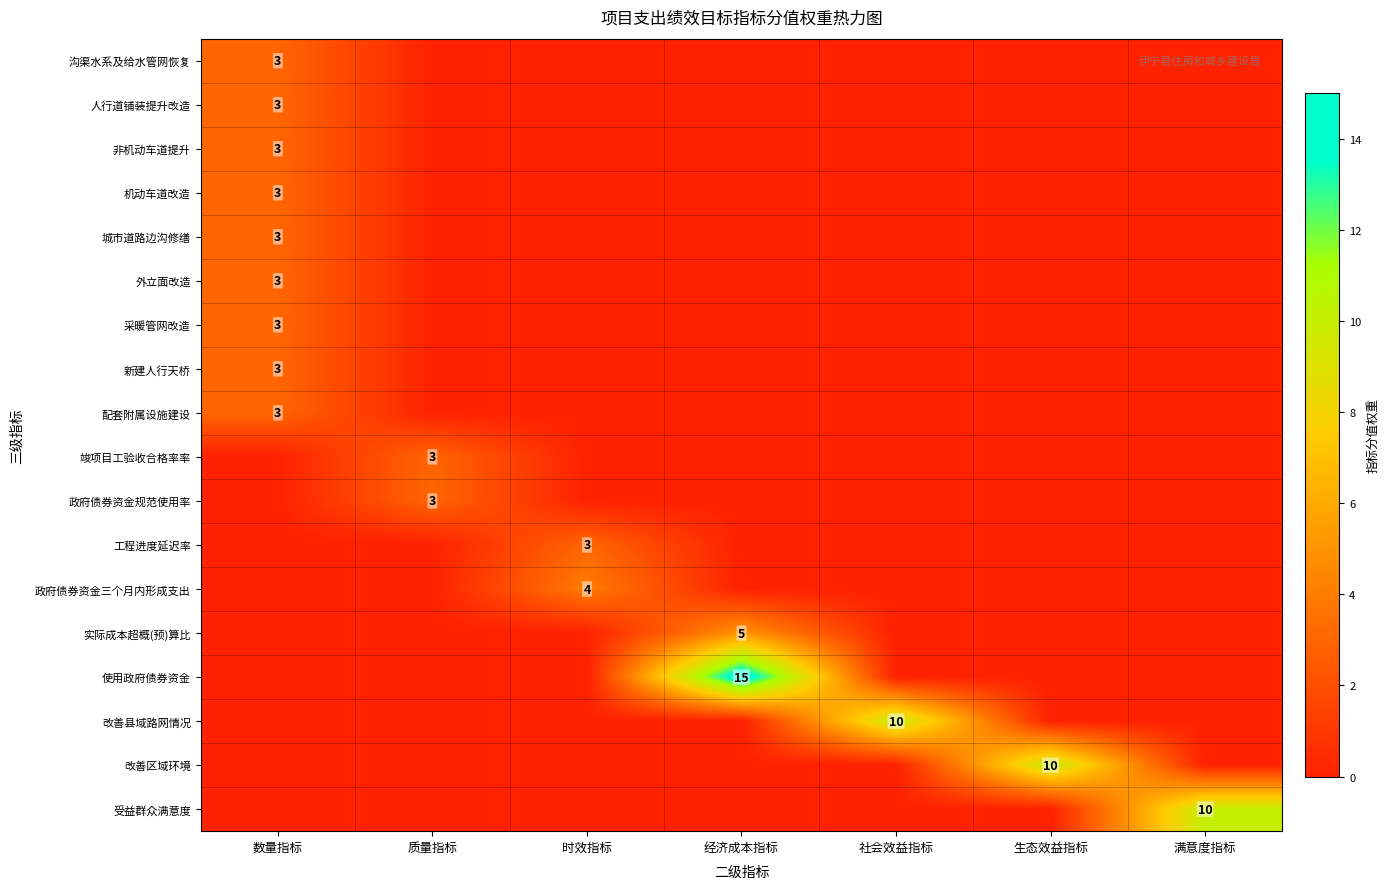

The value of 受益群众满意度 at 满意度指标 is 10. True or false?

True